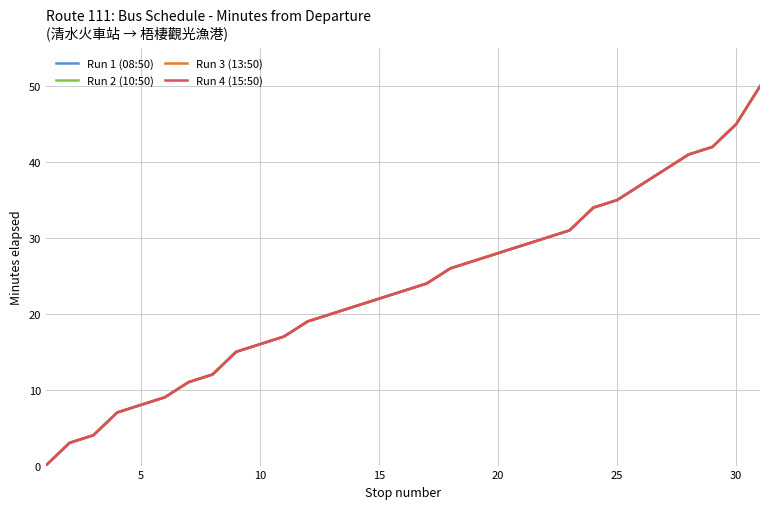

True or false: Run 4 (15:50) and Run 2 (10:50) intersect in this chart.

False